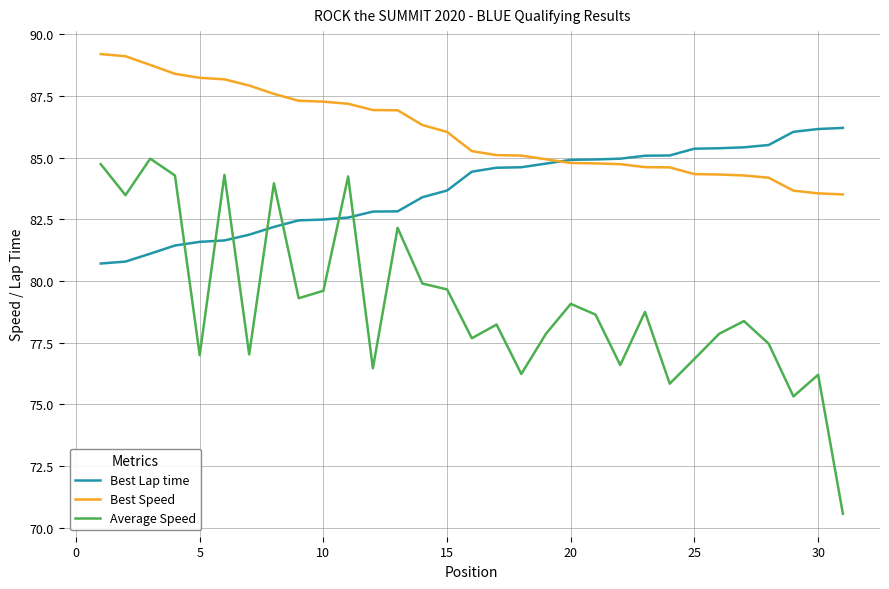

After their last crossing, which series has the higher values: Average Speed or Best Lap time?

Best Lap time